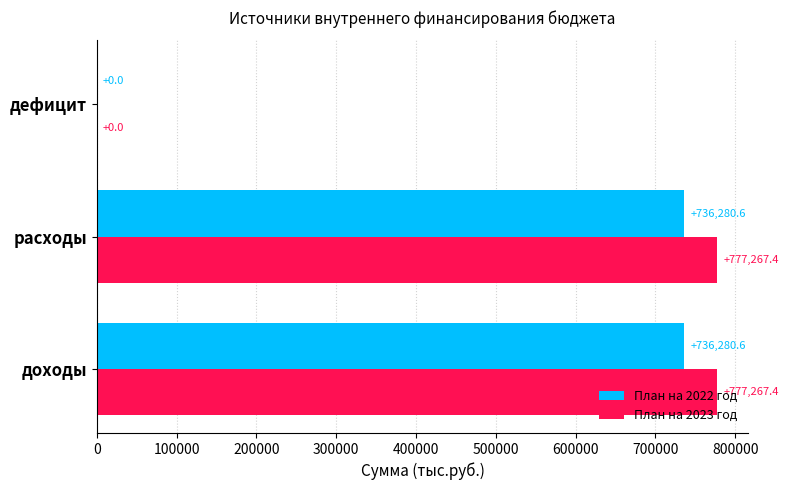

The План на 2023 год series shows -534147.9 at дефицит. True or false?

False